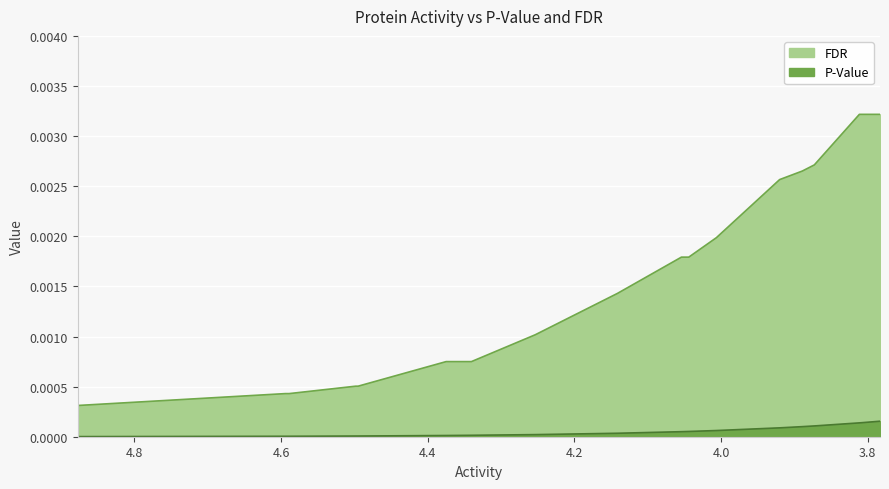

At how many categories does at least one series exceed 0?

20